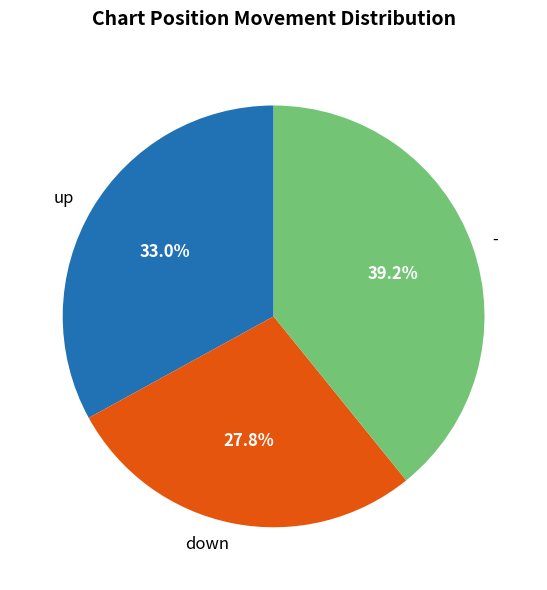

Does - account for over 50% of the chart?

No